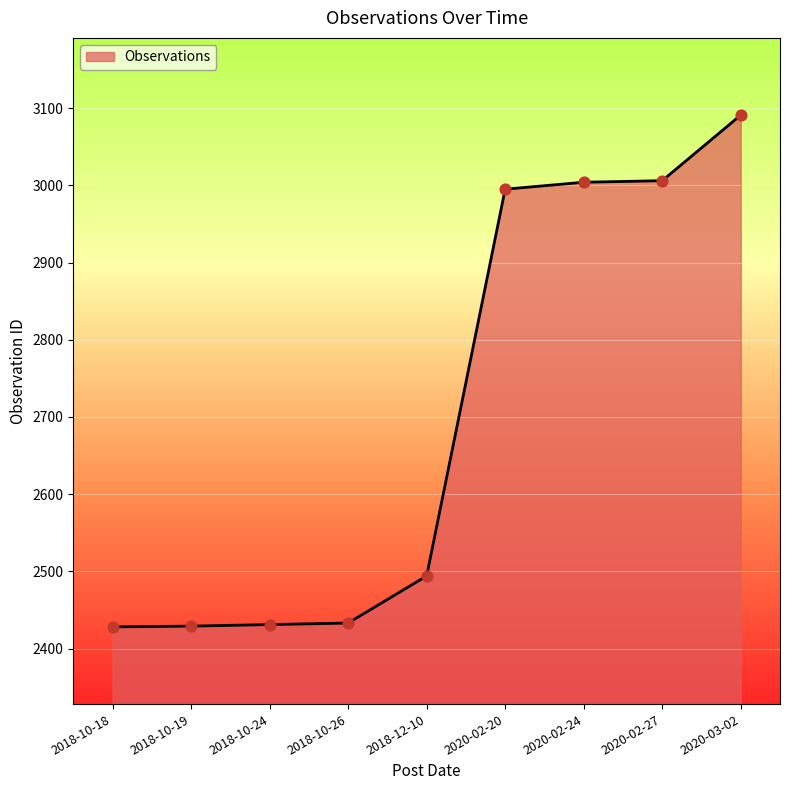

What is the ratio of the value at 2018-10-18 to the value at 2020-03-02?

0.8